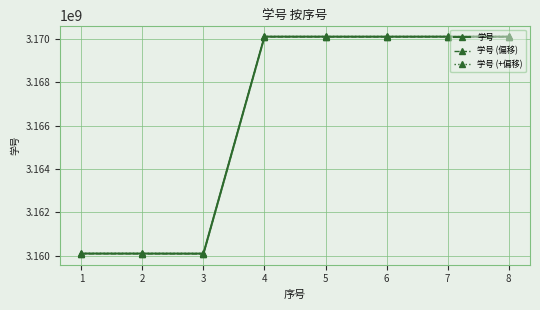

Is it true that 学号 (偏移) equals 3170091615 at 6?

True